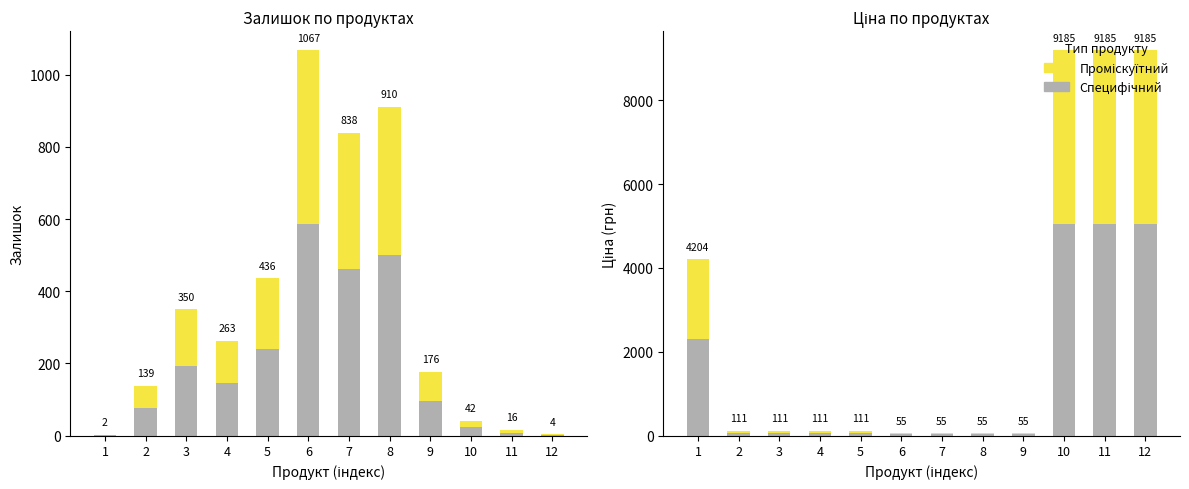

Which series has the largest total across all categories?

Специфічний